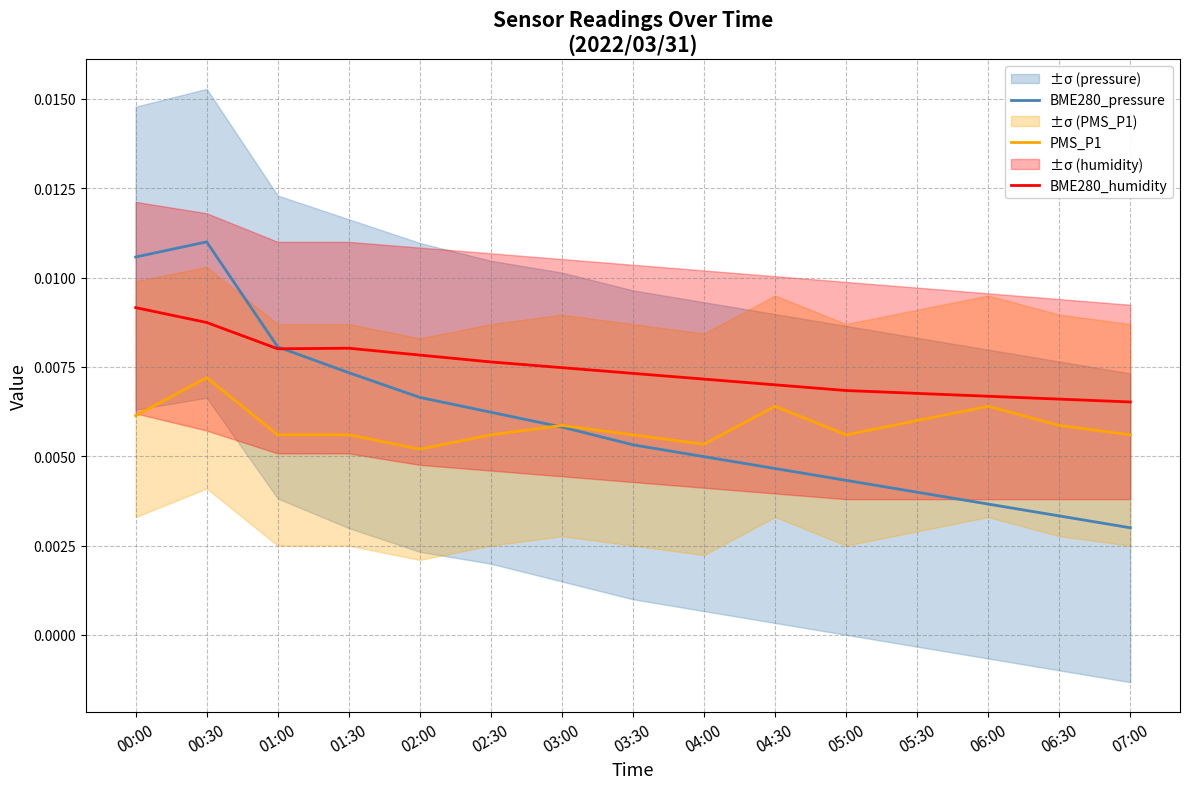

Which has a higher value, 05:00 or 02:30?

02:30